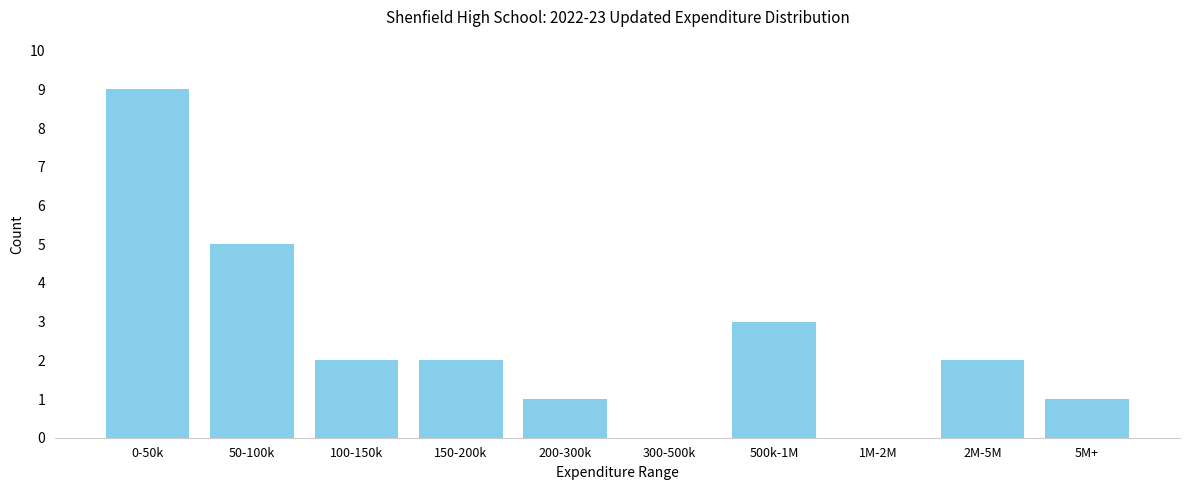

Reading left to right, what are all the values shown in this chart?

0-50k=9	50-100k=5	100-150k=2	150-200k=2	200-300k=1	300-500k=0	500k-1M=3	1M-2M=0	2M-5M=2	5M+=1